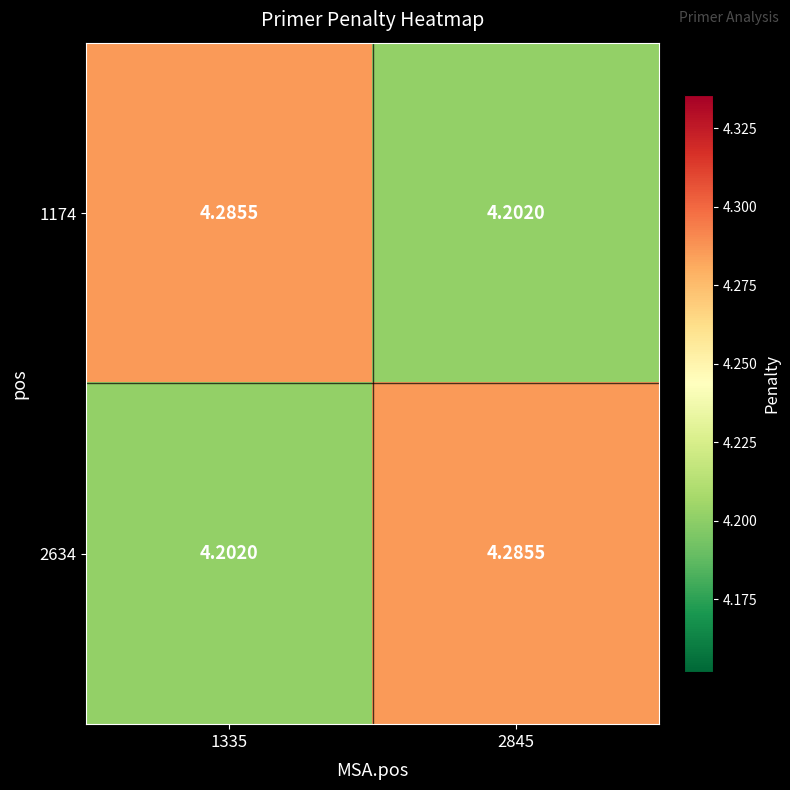

How many data points does each series have?

2